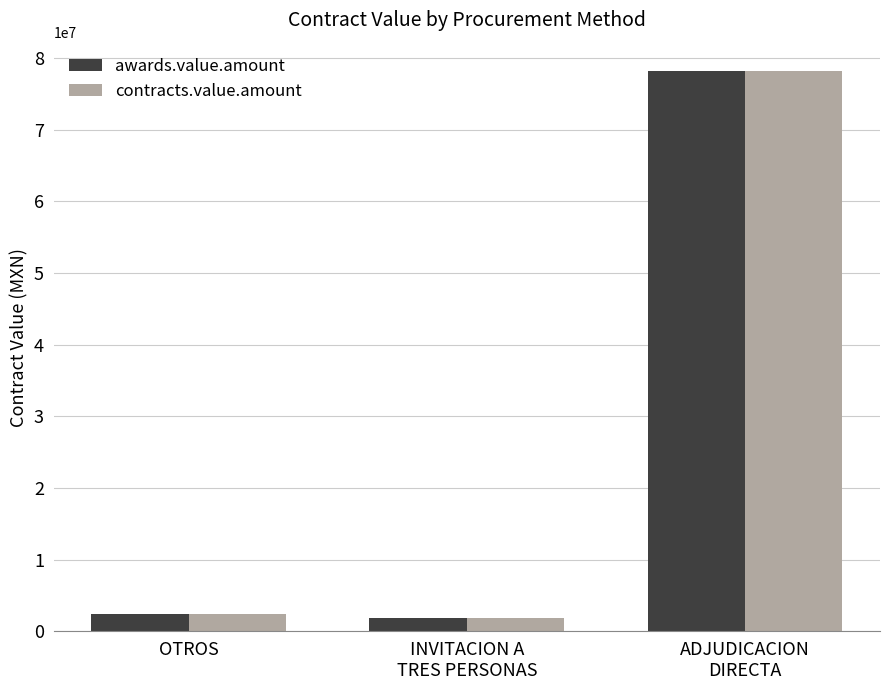

What is the value of the contracts.value.amount bar at the 1st from the left?

2405538.0